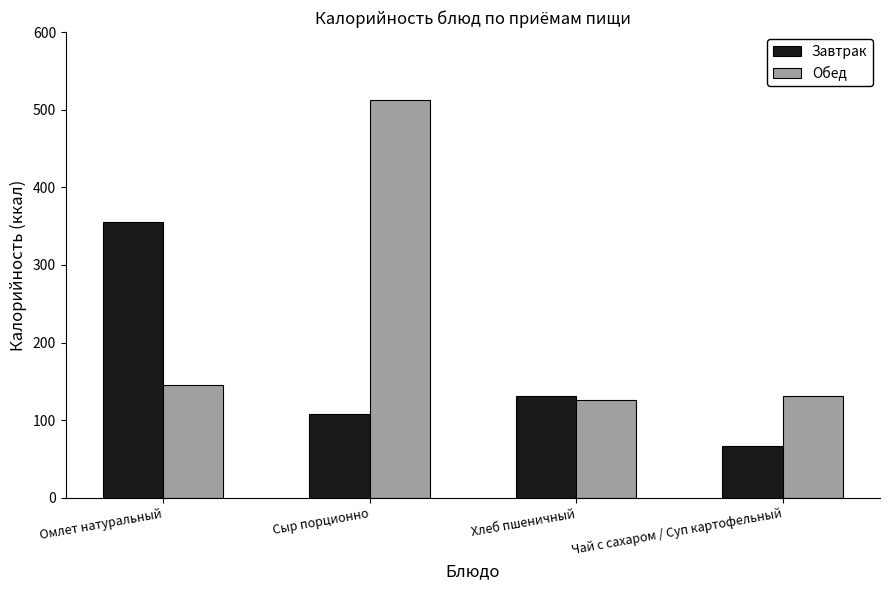

Which category has the highest value in the Завтрак series?

Омлет натуральный